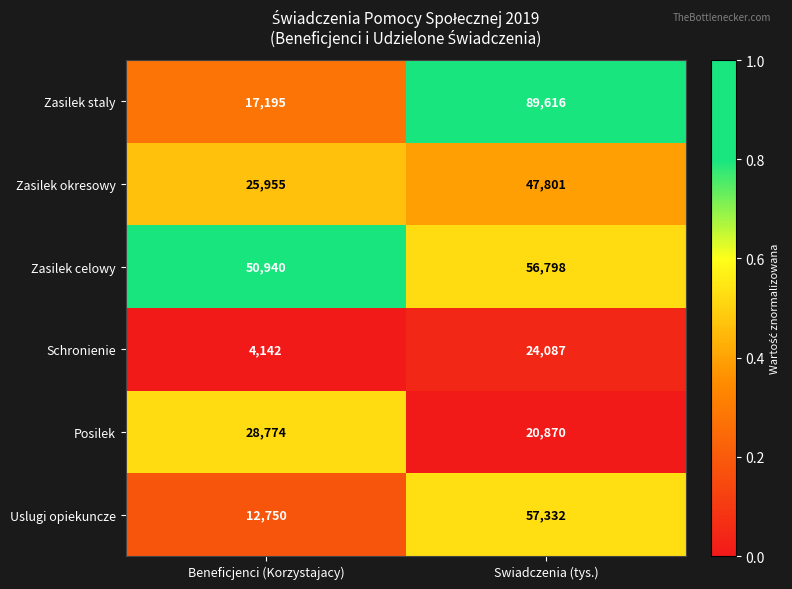

The value of Zasilek staly at Swiadczenia (tys.) is 89616. True or false?

True